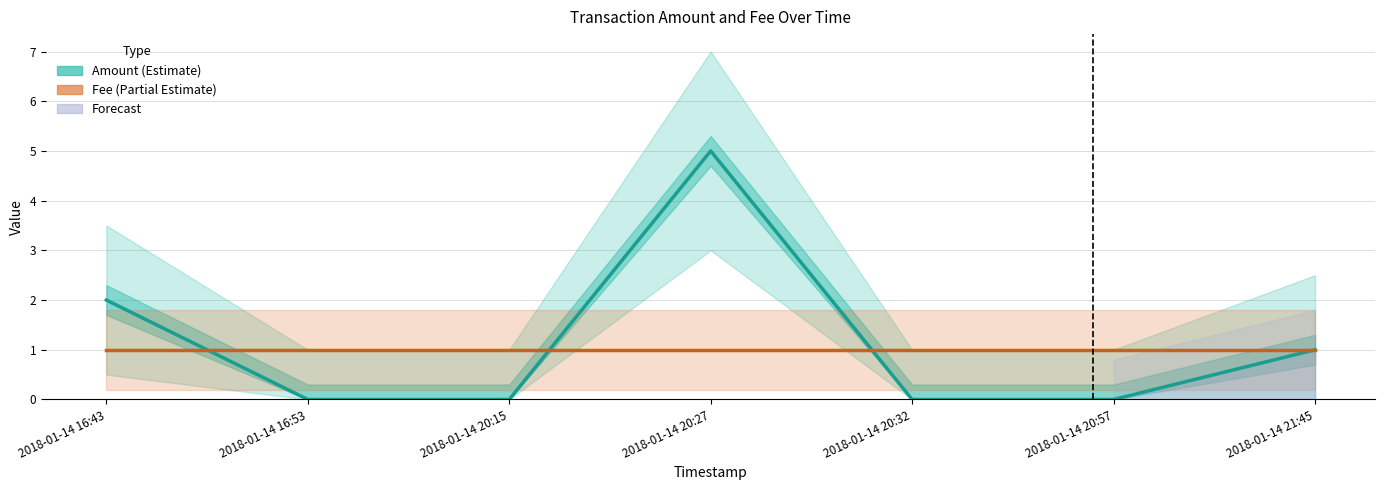

Where do Amount (Estimate) and Fee (Partial Estimate) first cross each other?

2018-01-14 16:43 and 2018-01-14 16:53